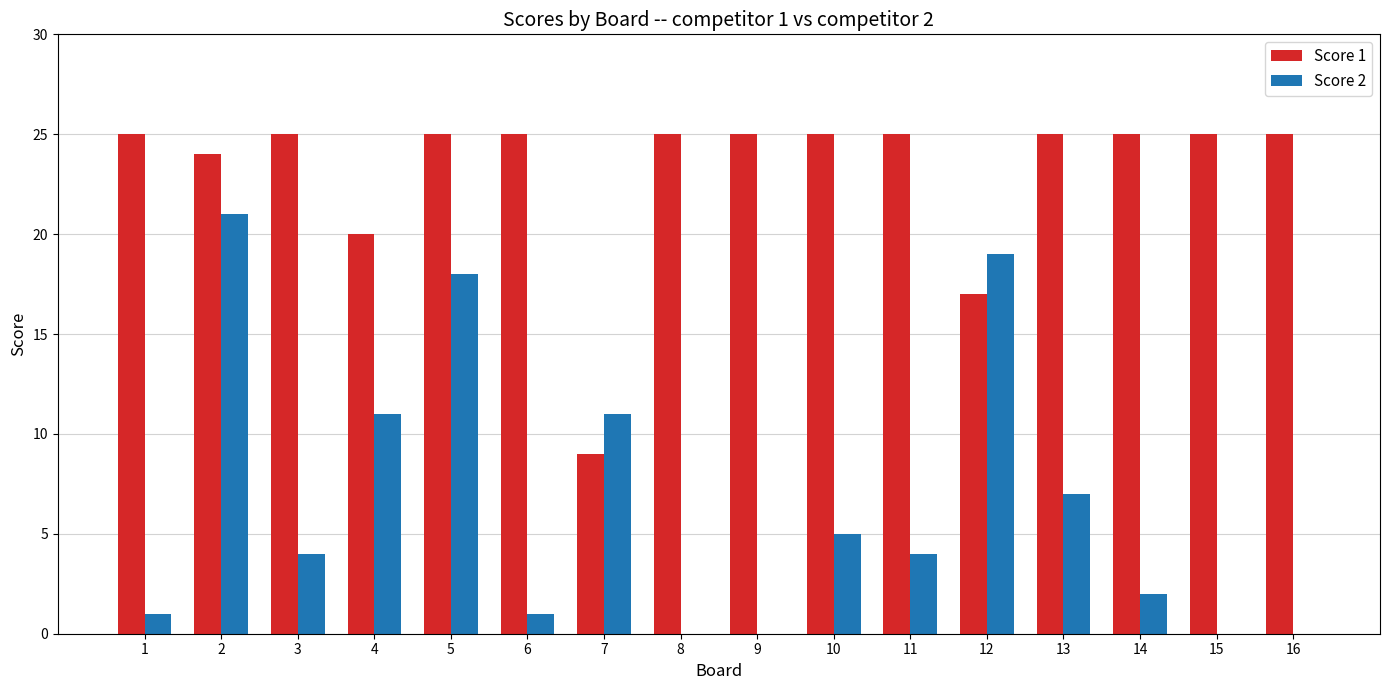

What is the difference between the Score 2 values at 10 and 16?

5